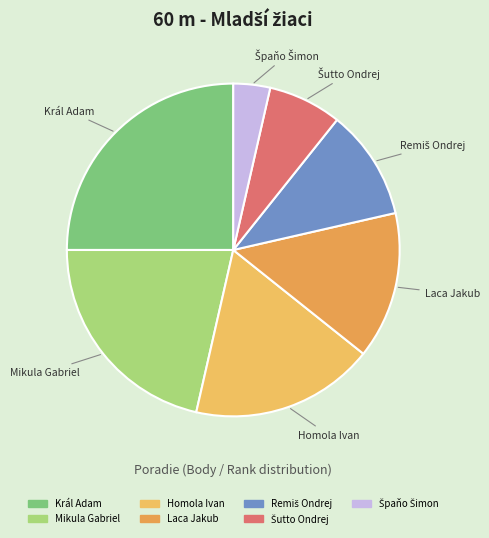

What is the ratio of the value at Homola Ivan to the value at Mikula Gabriel?

0.8